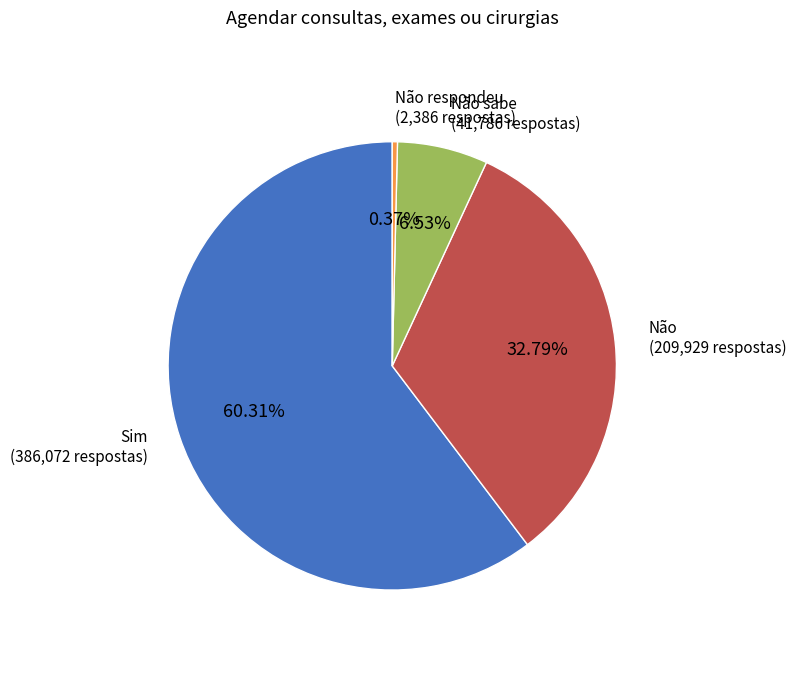

Is there any slice that represents more than half of the pie?

Yes